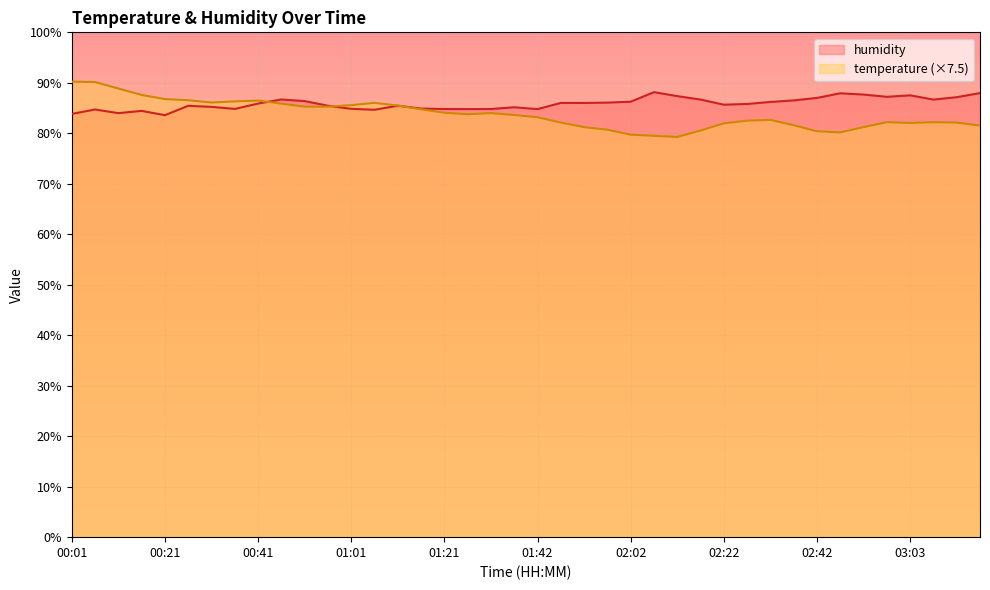

Is the value of temperature at 02:37 greater than the value of humidity at 00:26?

No